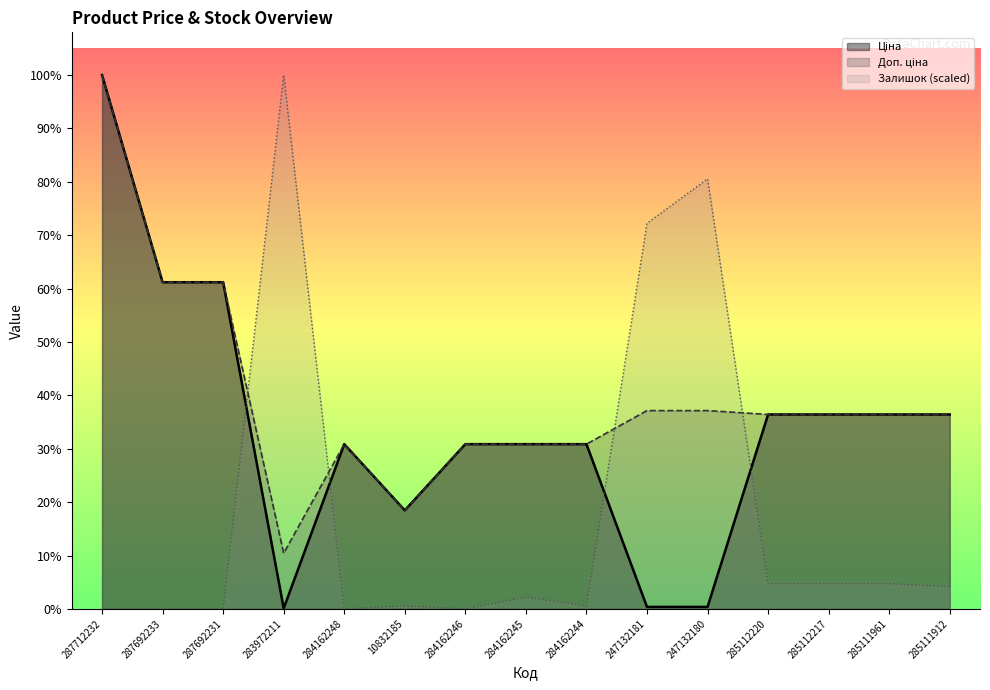

Is the value of Залишок at 287692233 greater than the value of Доп. ціна at 285112217?

No